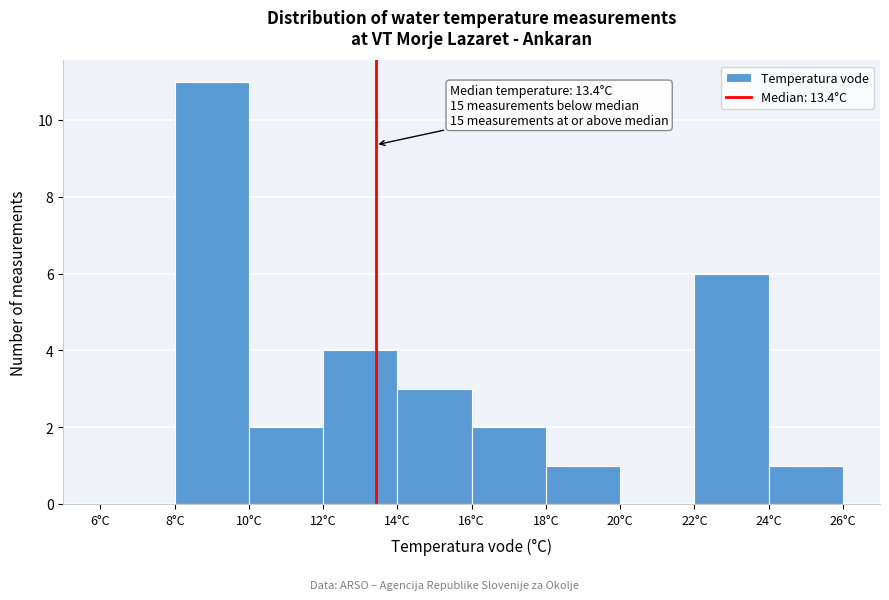

Which range on the x-axis has the tallest bar?

8 to 10